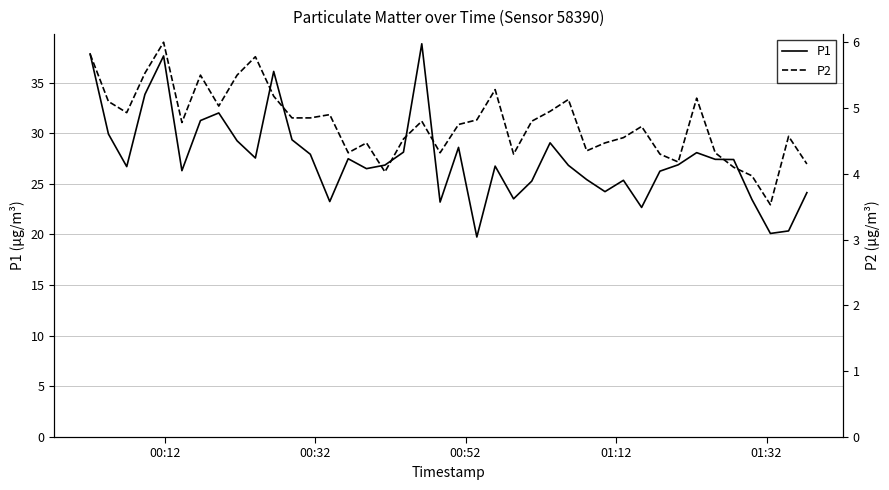

Reading left to right, extract all data points from this chart.

P1: 37.8	29.9	26.7	33.8	37.6	26.3	31.2	32.0	29.2	27.6	36.1	29.4	27.9	23.2	27.5	26.5	26.9	28.1	38.8	23.2	28.6	19.8	26.8	23.5	25.3	29.1	26.8	25.4	24.2	25.4	22.7	26.2	26.9	28.1	27.4	27.4	23.4	20.1	20.4	24.1
P2: 5.8	5.1	4.9	5.5	6.0	4.8	5.5	5.0	5.5	5.8	5.2	4.8	4.8	4.9	4.3	4.5	4.0	4.5	4.8	4.3	4.8	4.8	5.3	4.3	4.8	5.0	5.1	4.3	4.5	4.5	4.7	4.3	4.2	5.2	4.3	4.1	4.0	3.5	4.6	4.2